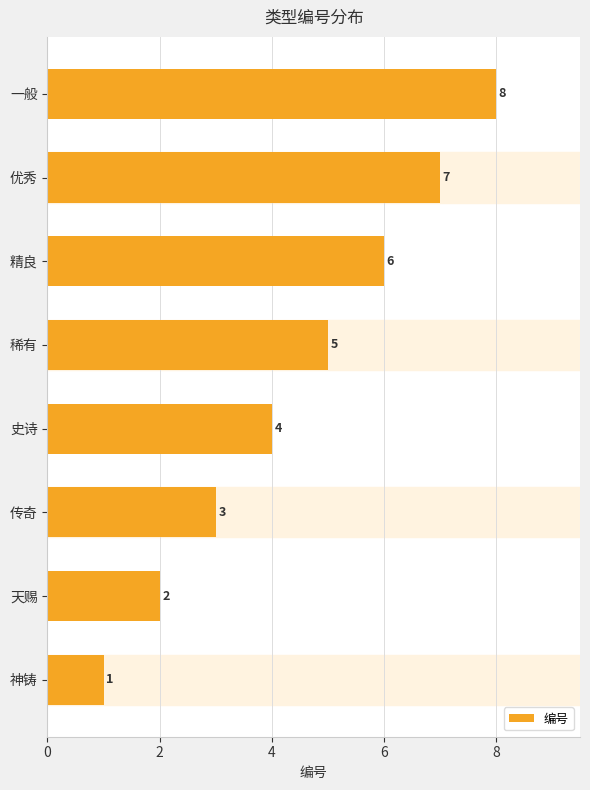

Approximately how many times larger is the value at 一般 compared to 史诗?

2.0